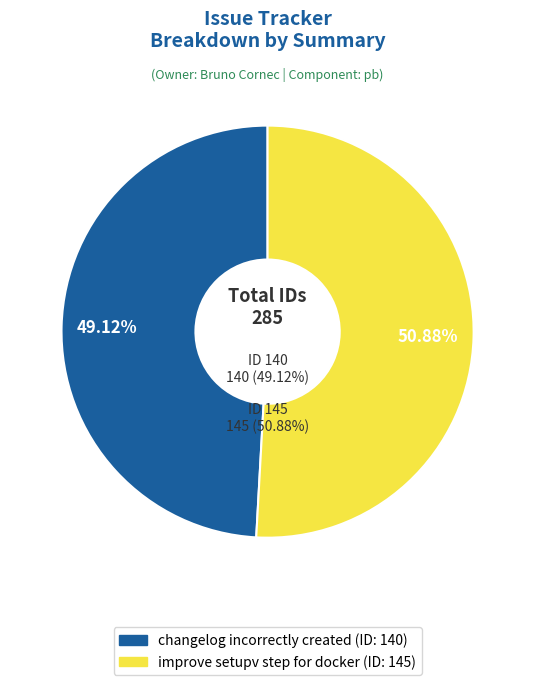

Does improve setupv step for docker account for over 50% of the chart?

Yes